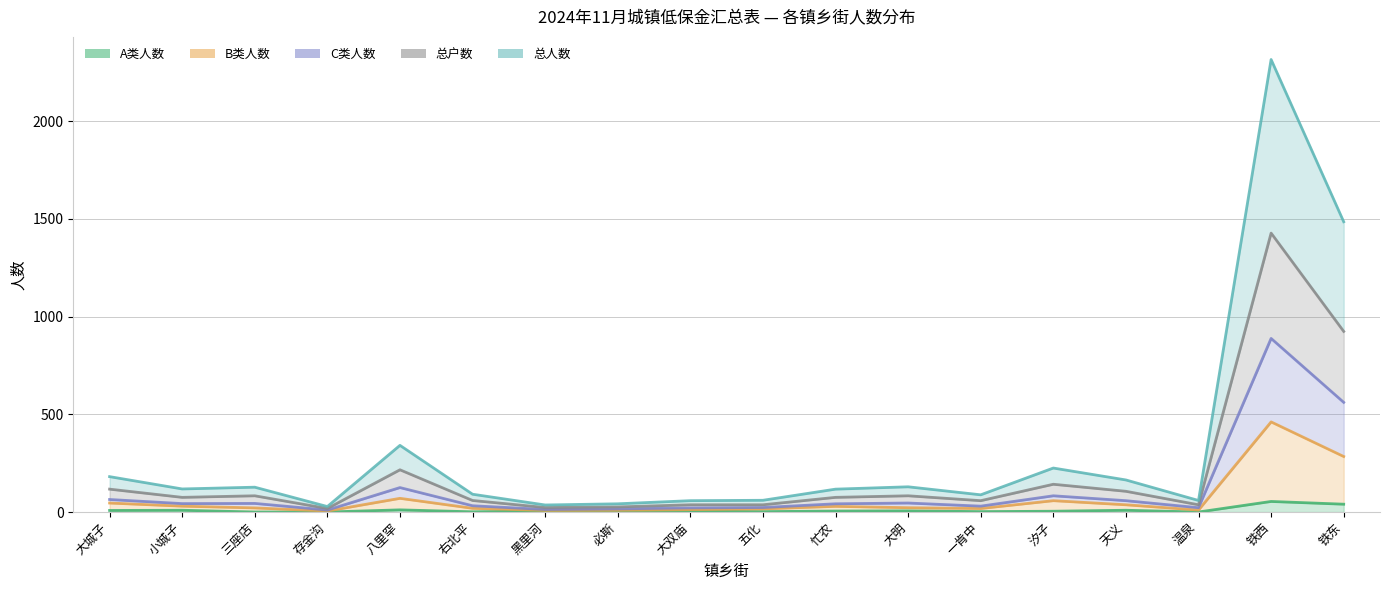

What is the total value across all series at 大城子?

416